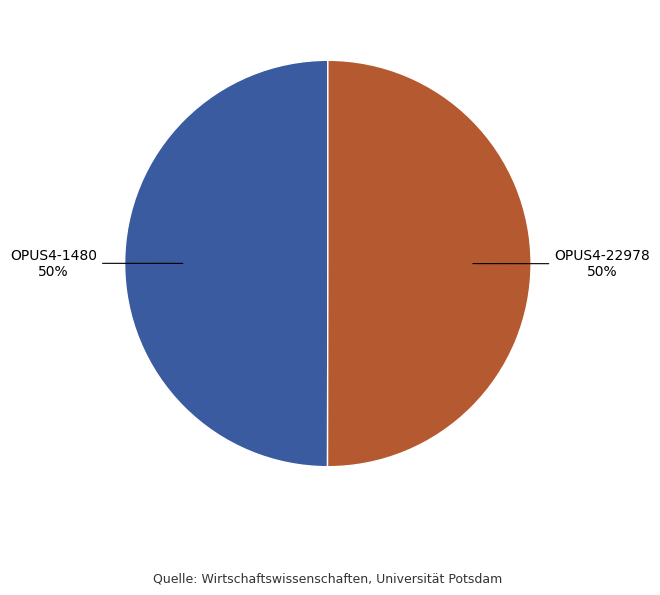

Is the sum of OPUS4-1480 and OPUS4-22978 greater than half?

Yes